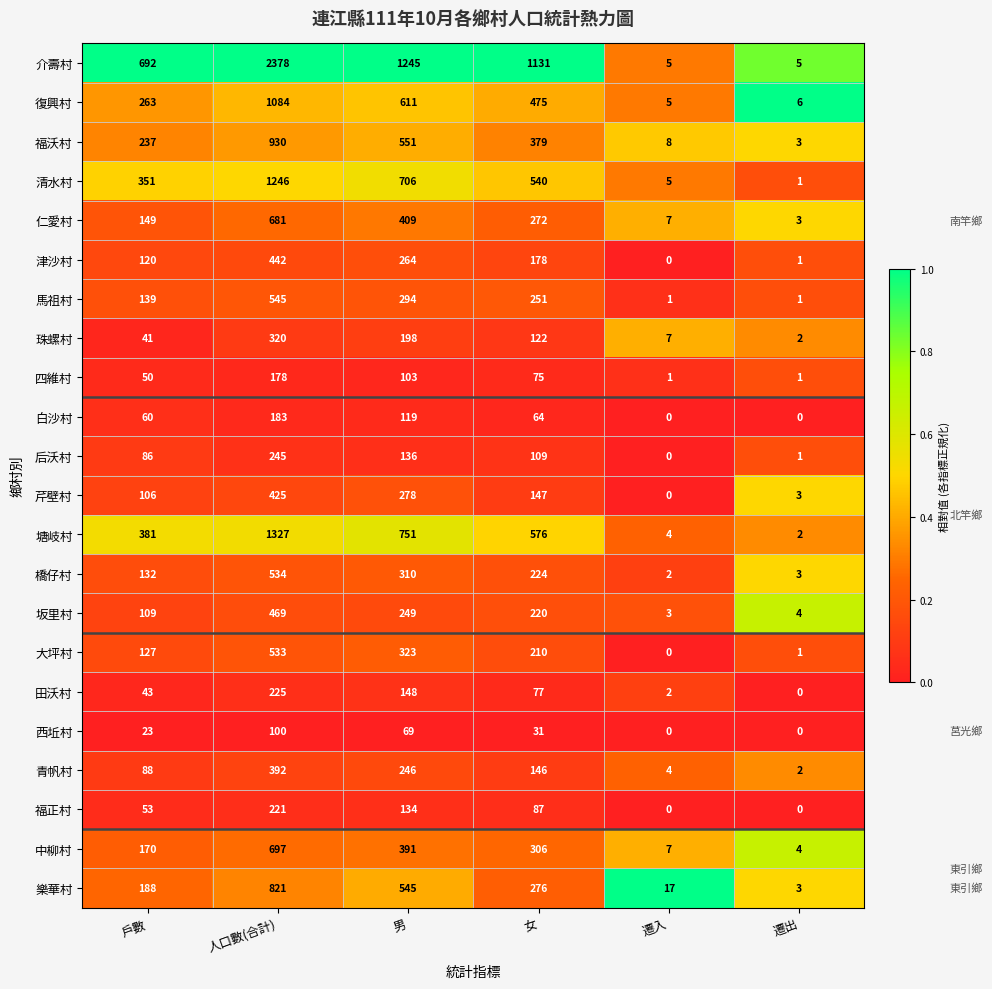

The value of 大坪村 at 人口數(合計) is 758. True or false?

False